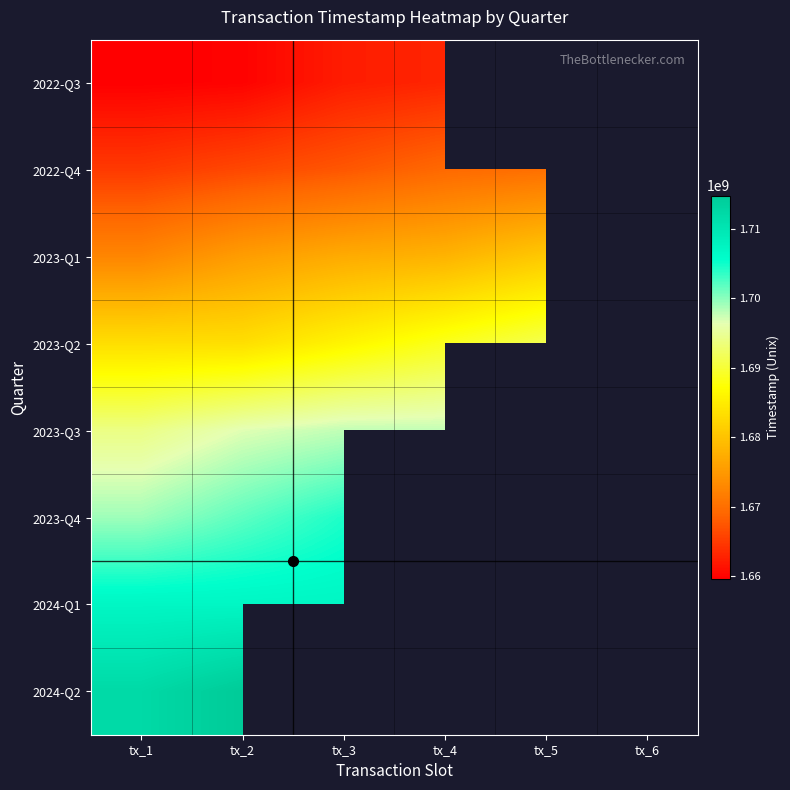

Which has a higher value, tx_1 or tx_3?

tx_3